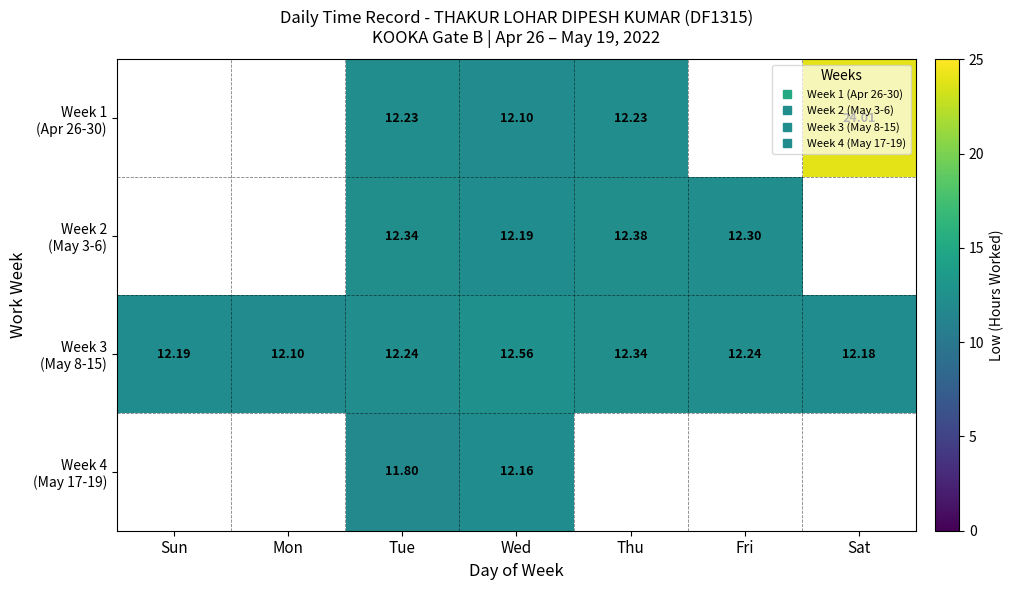

The Week 4 (May 17-19) series shows 15.4 at Tue. True or false?

False